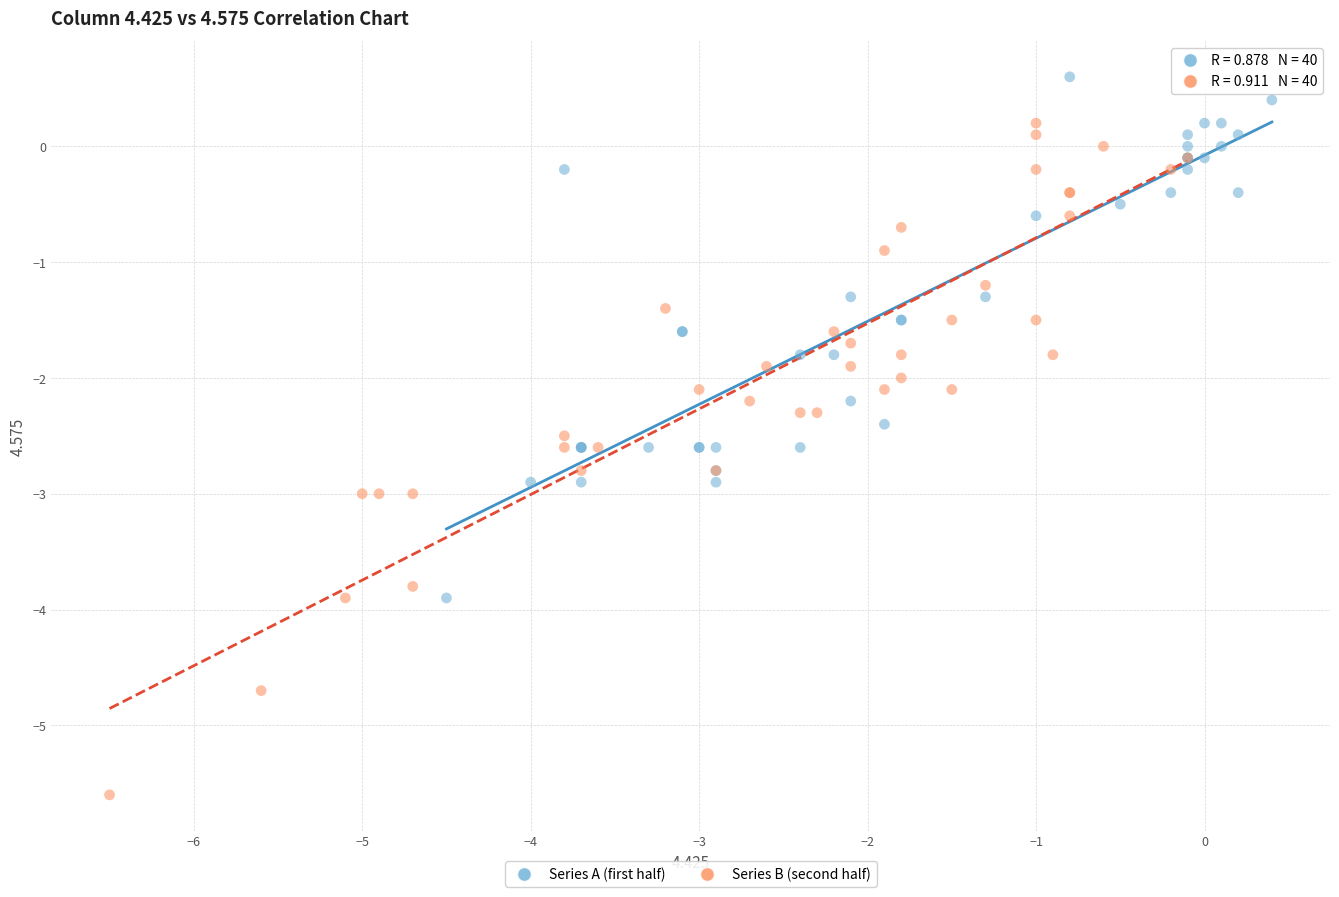

Which series contains the highest Y value?

Series A (first half)